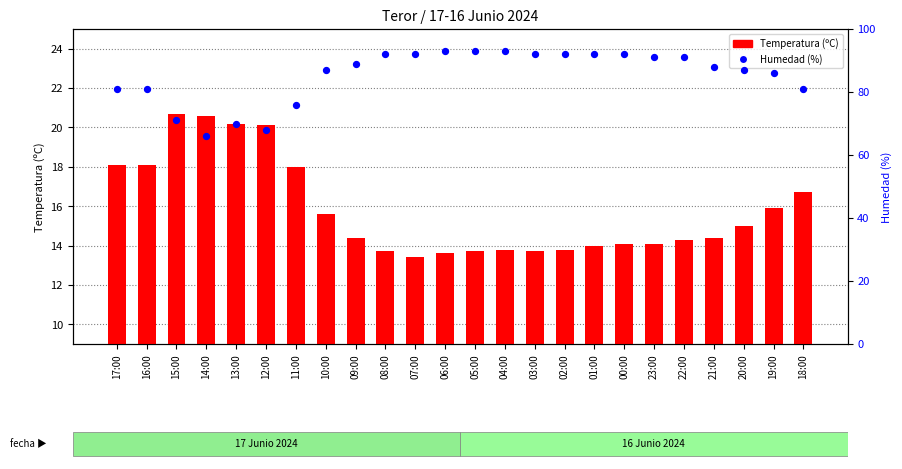

At how many categories does at least one series exceed 48?

24